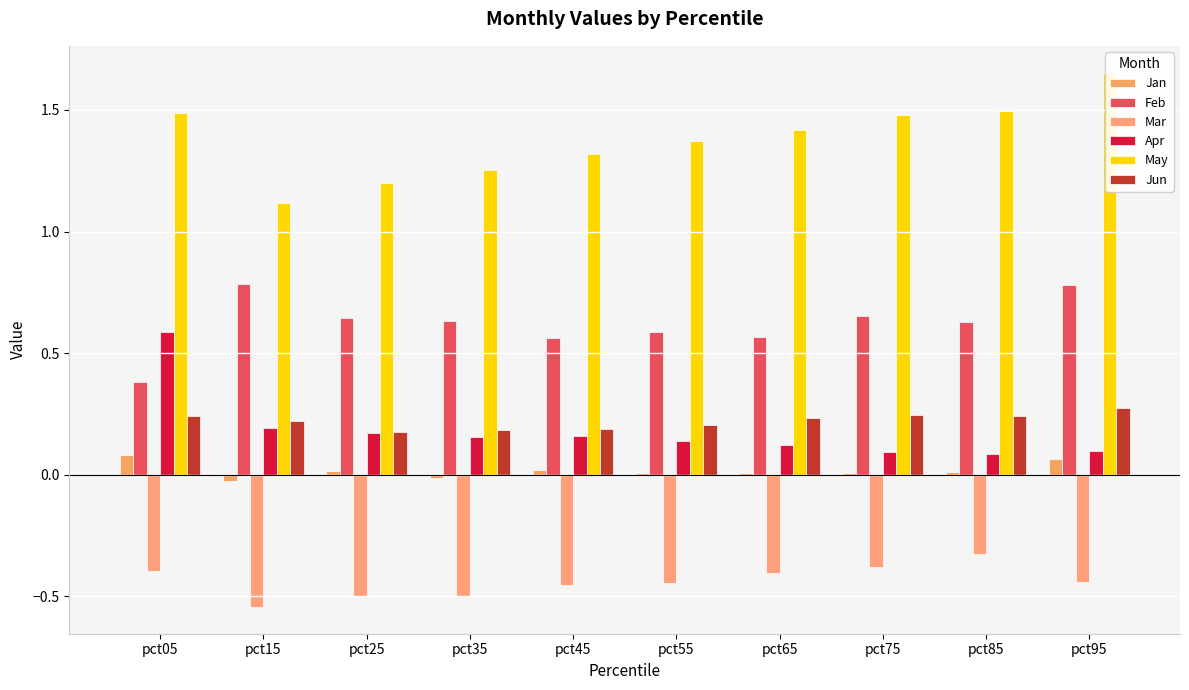

How many data points does each series have?

10